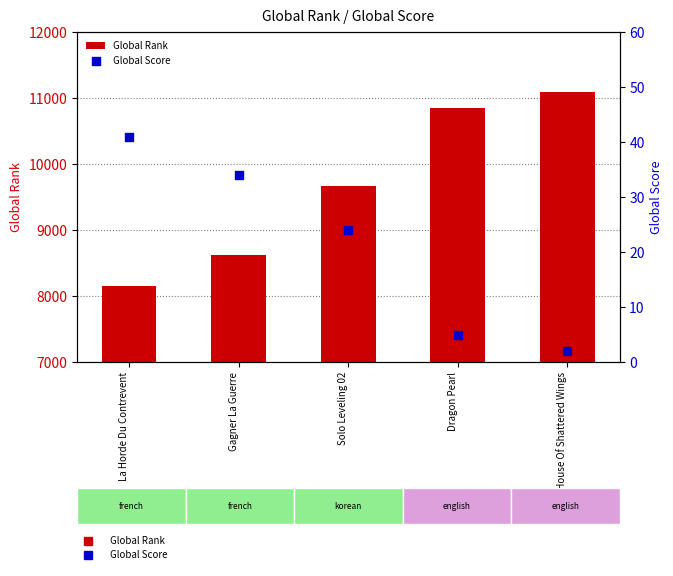

At how many categories does at least one series exceed 6659?

5